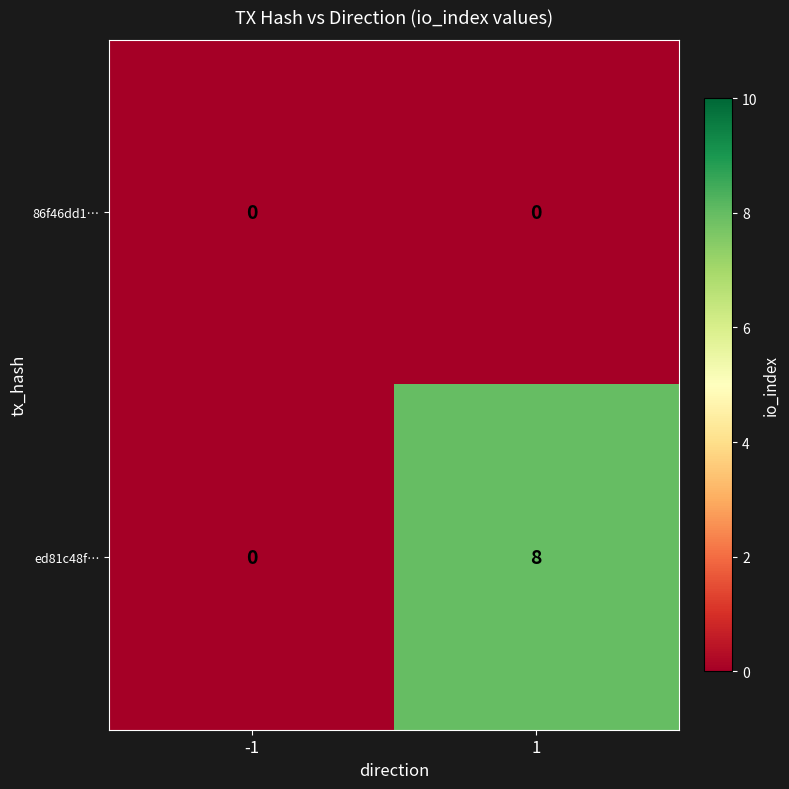

What is the maximum value shown in the chart?

8